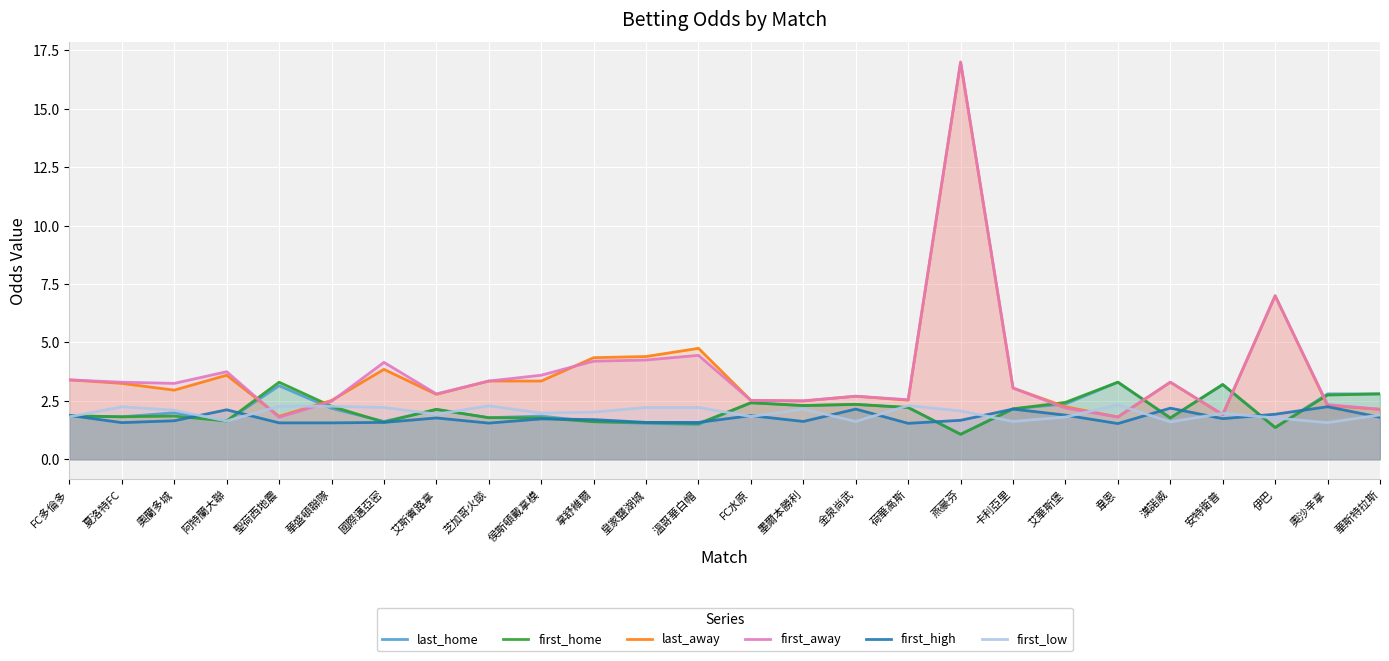

Which category has the lowest value across all series?

燕豪芬